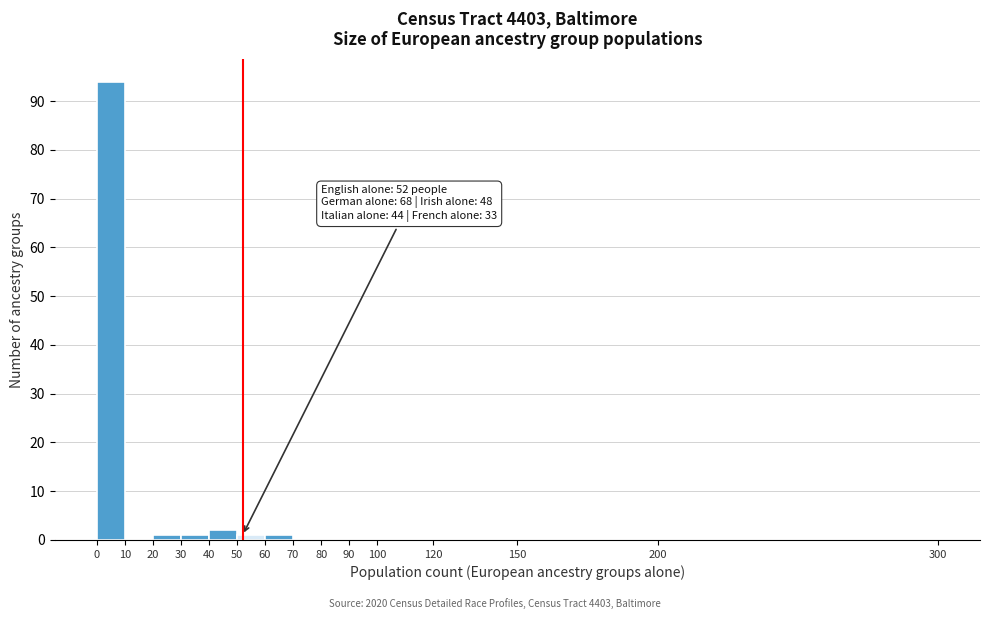

Which range on the x-axis has the tallest bar?

0 to 10